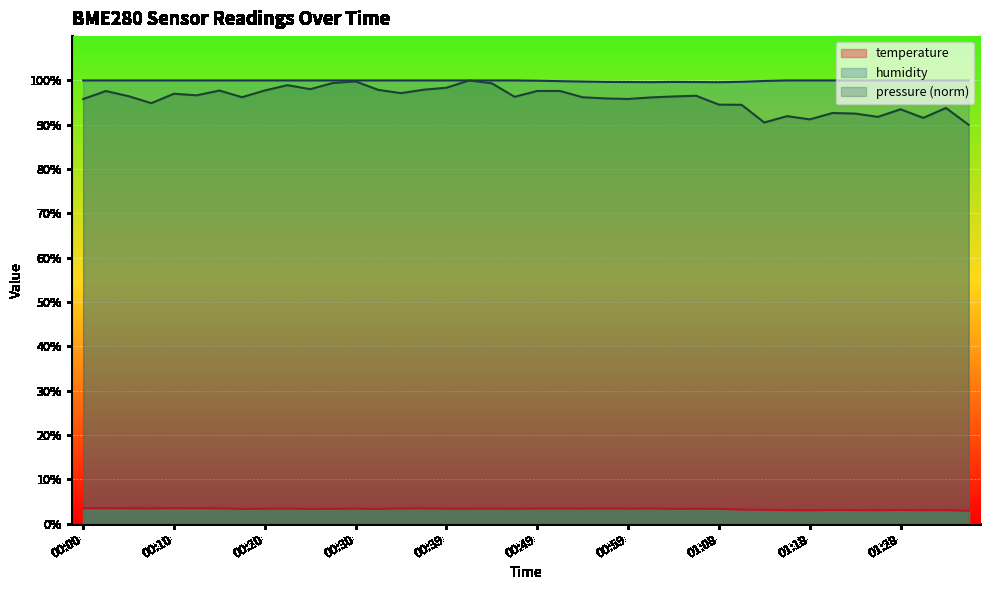

Which series has the largest total across all categories?

humidity